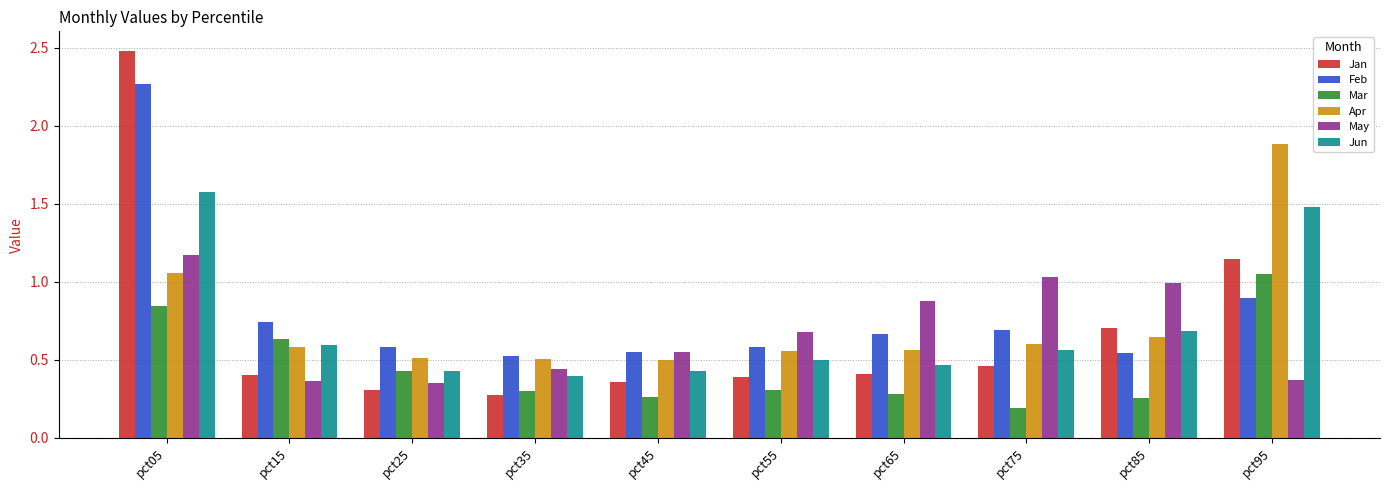

What is the greatest value displayed?

2.5